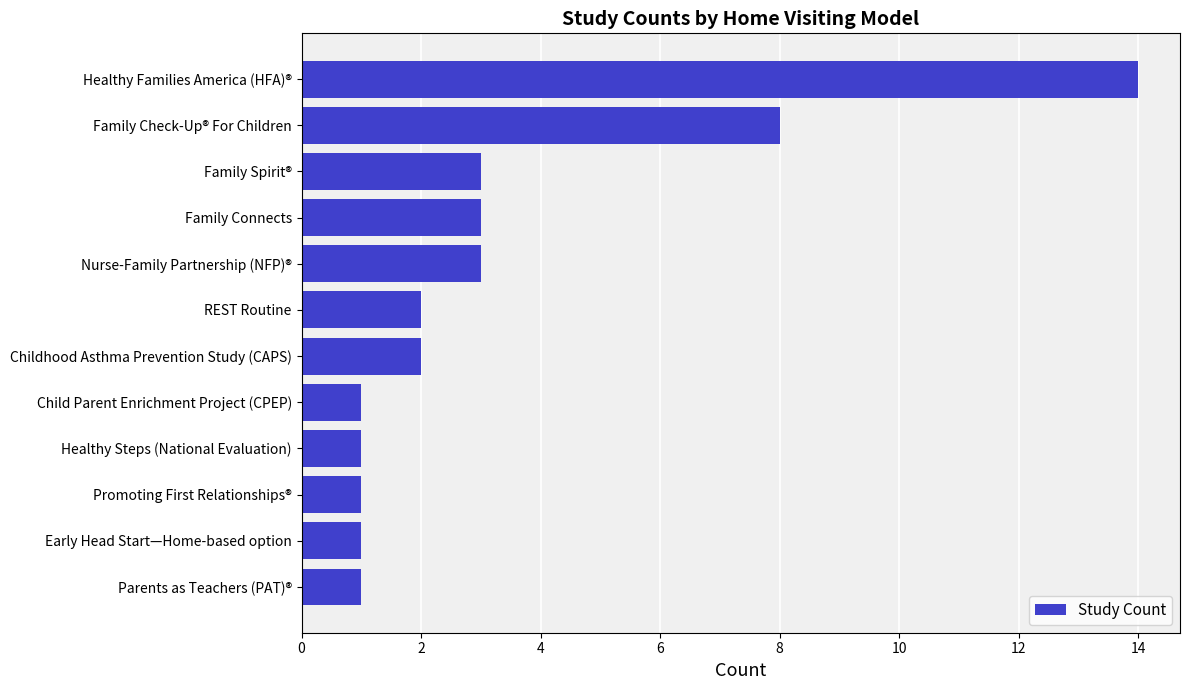

Reading top to bottom, list all the values displayed in this chart.

Healthy Families America (HFA)®=14	Family Check-Up® For Children=8	Family Spirit®=3	Family Connects=3	Nurse-Family Partnership (NFP)®=3	REST Routine=2	Childhood Asthma Prevention Study (CAPS)=2	Child Parent Enrichment Project (CPEP)=1	Healthy Steps (National Evaluation)=1	Promoting First Relationships®=1	Early Head Start—Home-based option=1	Parents as Teachers (PAT)®=1